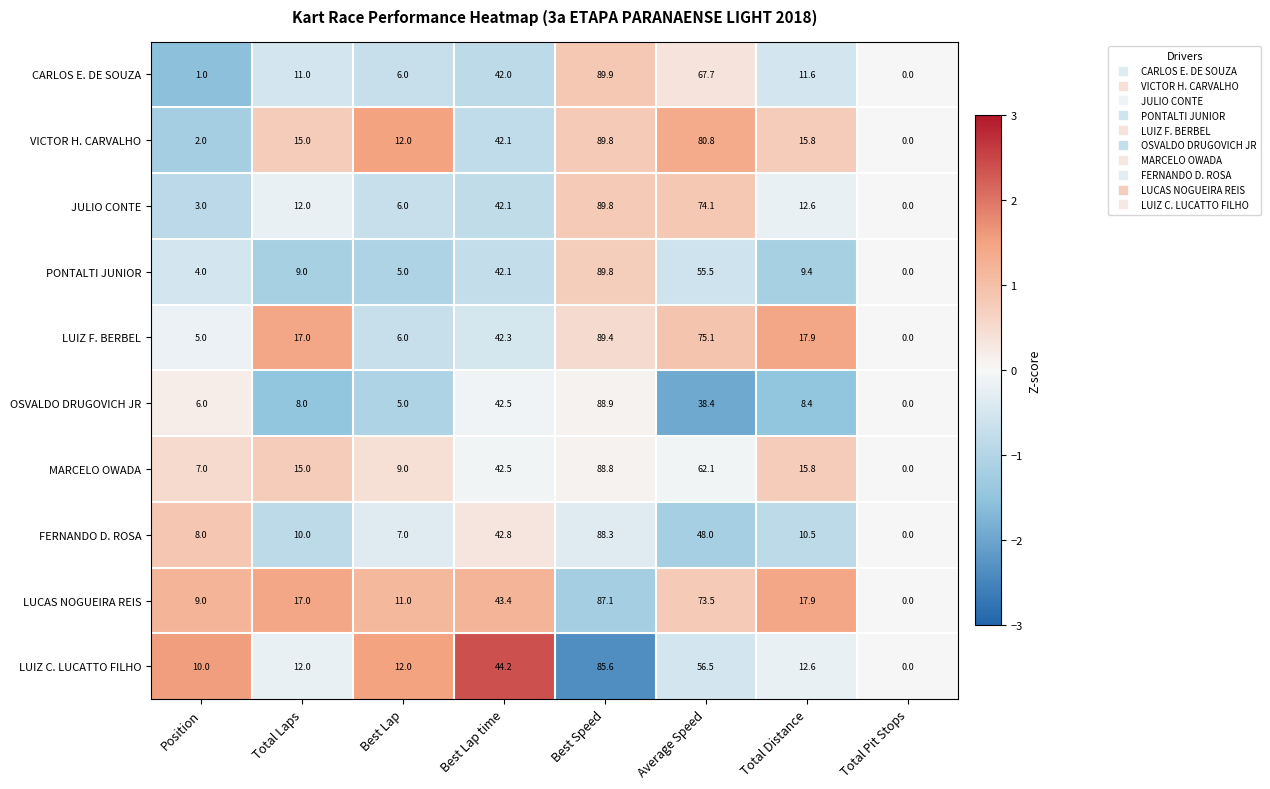

What is the difference between the CARLOS E. DE SOUZA values at Best Speed and Best Lap?

83.9